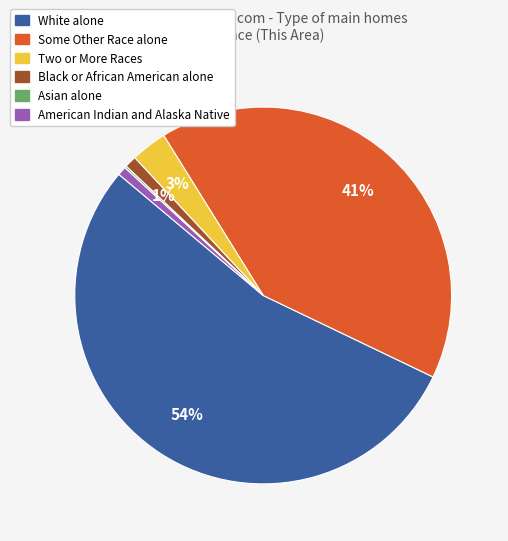

True or false: Black or African American alone accounts for 7% of the total.

False